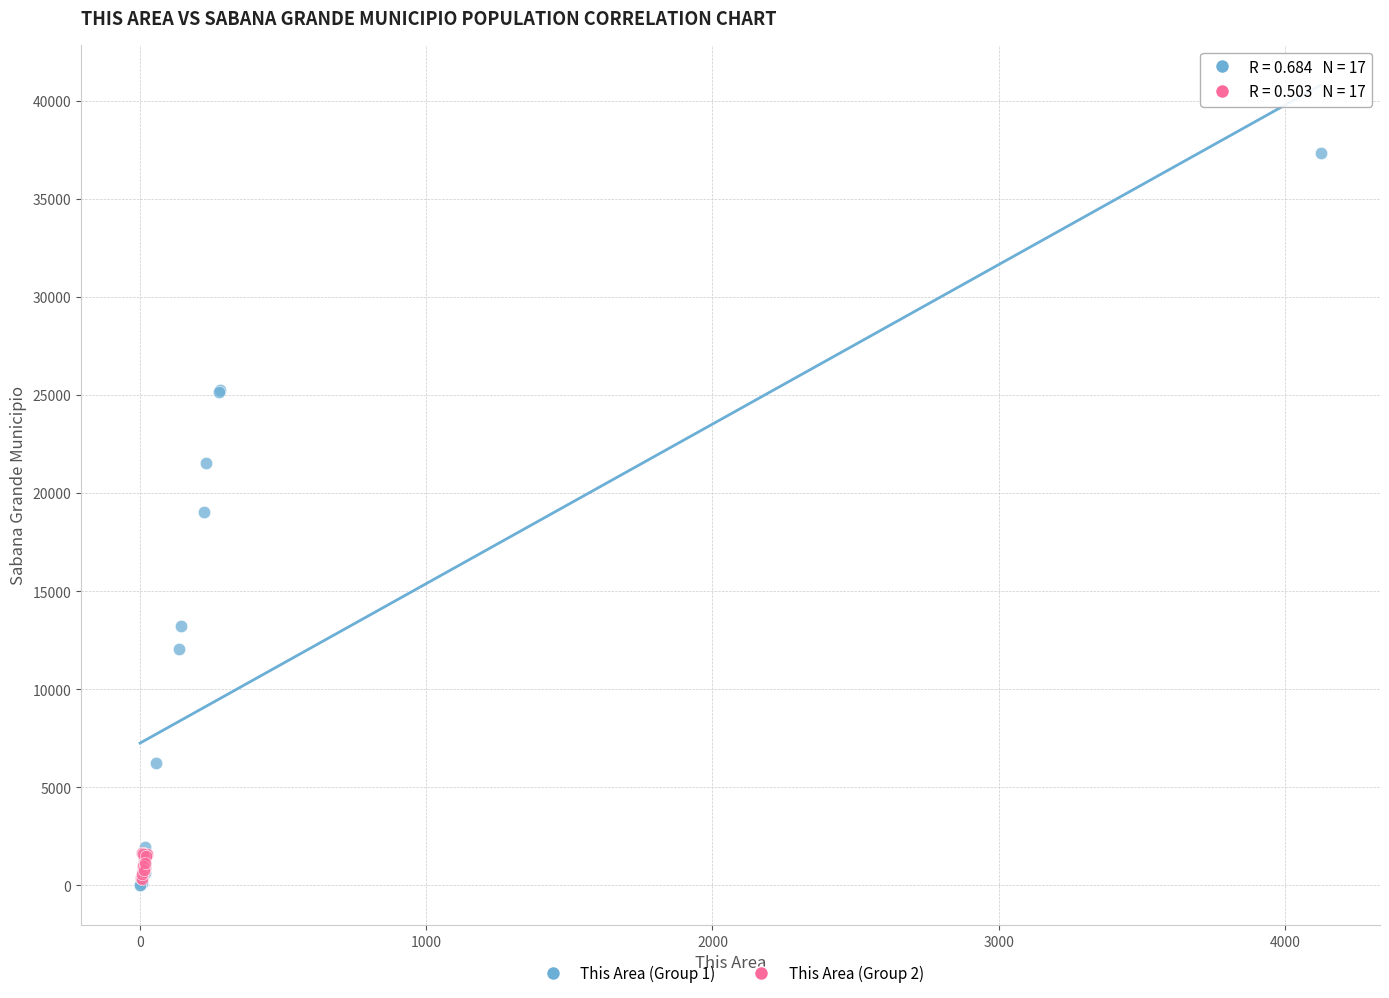

Which series reaches the maximum Y coordinate?

This Area (Group 1)